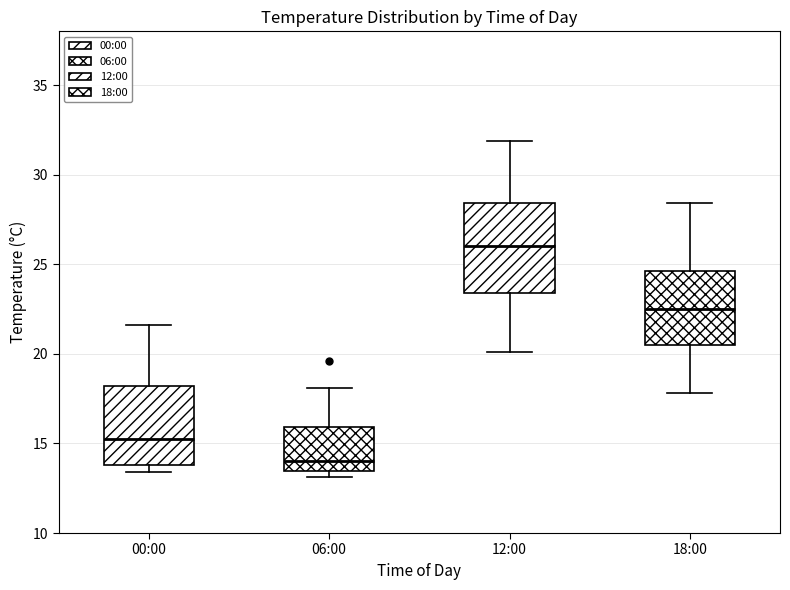

Which box is the tallest, from its lower edge to its upper edge?

12:00